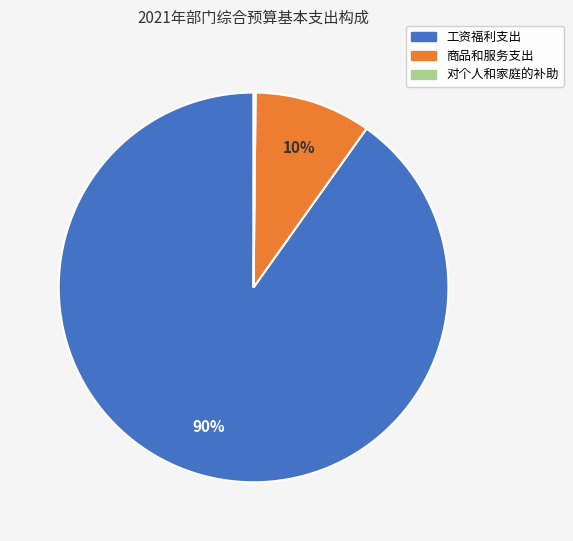

Is there any slice that represents more than half of the pie?

Yes